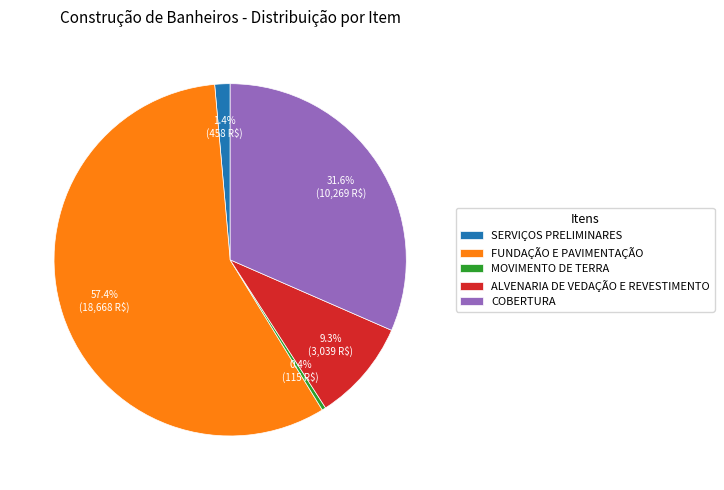

How many segments does this pie chart have?

5